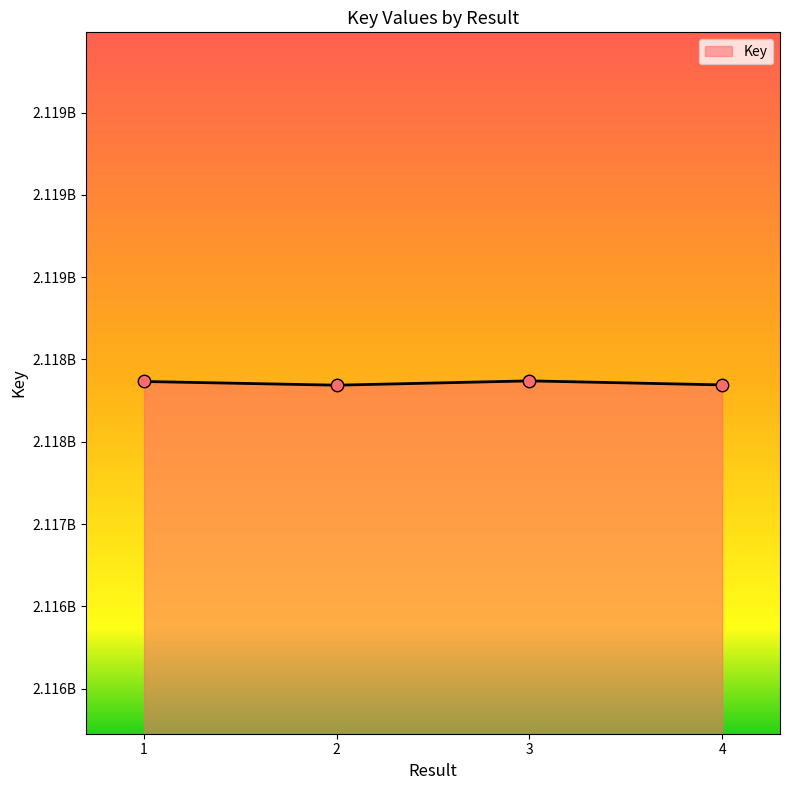

What is the change in value from 3 to 4?

-24458